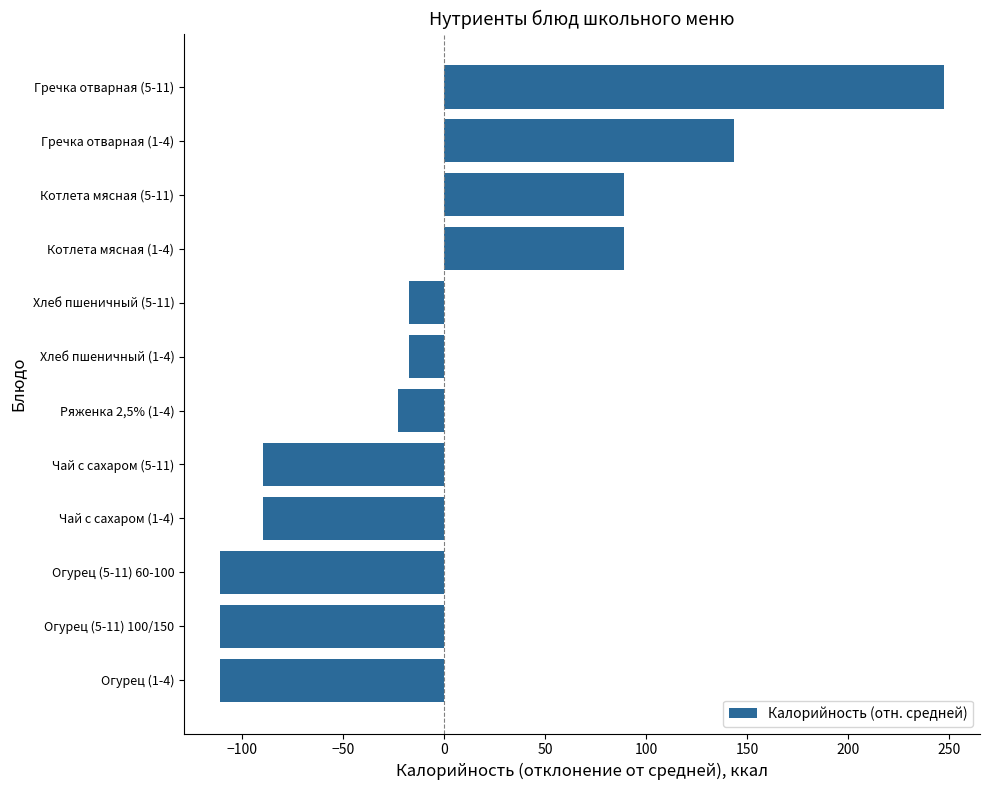

What is the sum of the values at Чай с сахаром (1-4) and Чай с сахаром (5-11)?

-179.4